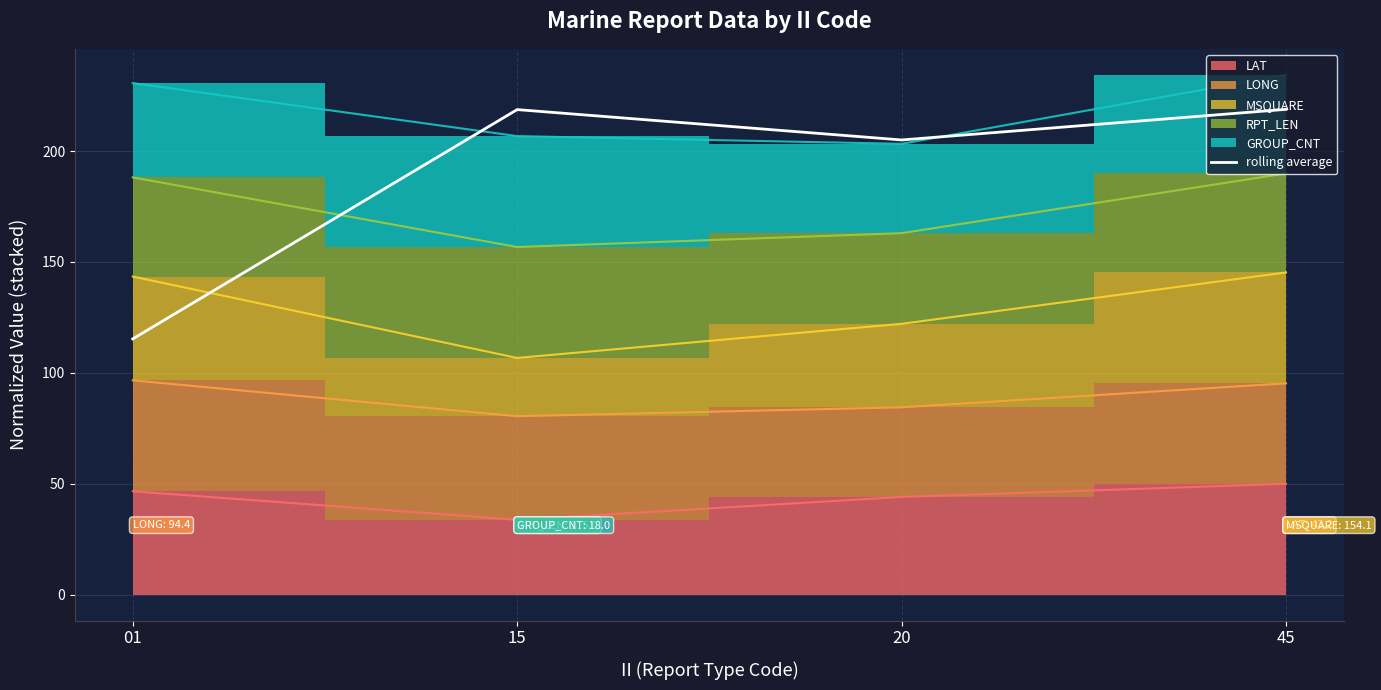

Reading left to right, list all the values displayed in this chart.

115.3	218.7	205.0	218.8